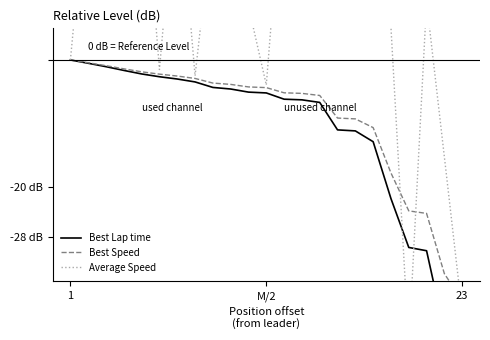

Which category has the lowest value across all series?

23